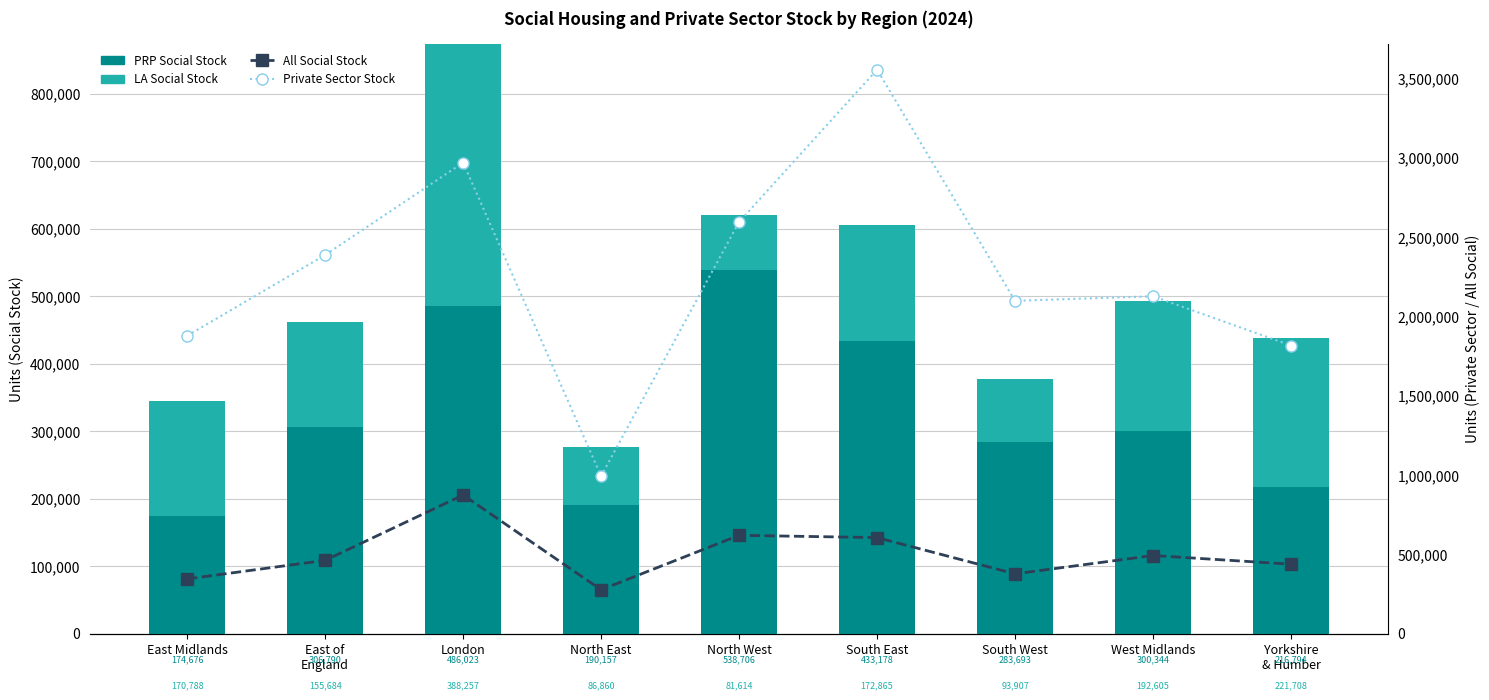

At how many categories does at least one series exceed 1207104?

8